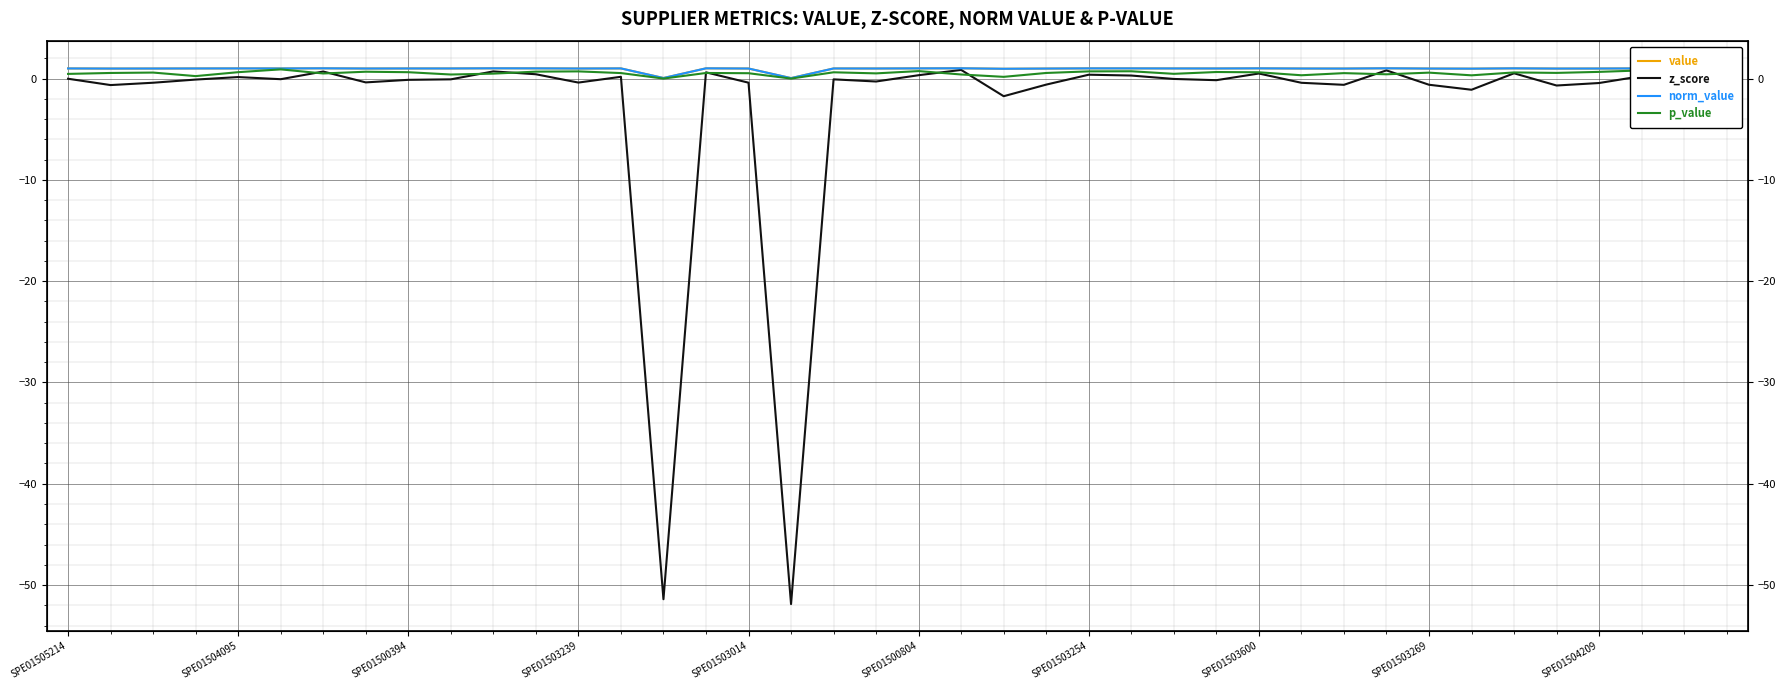

How many lines are shown in the chart?

4